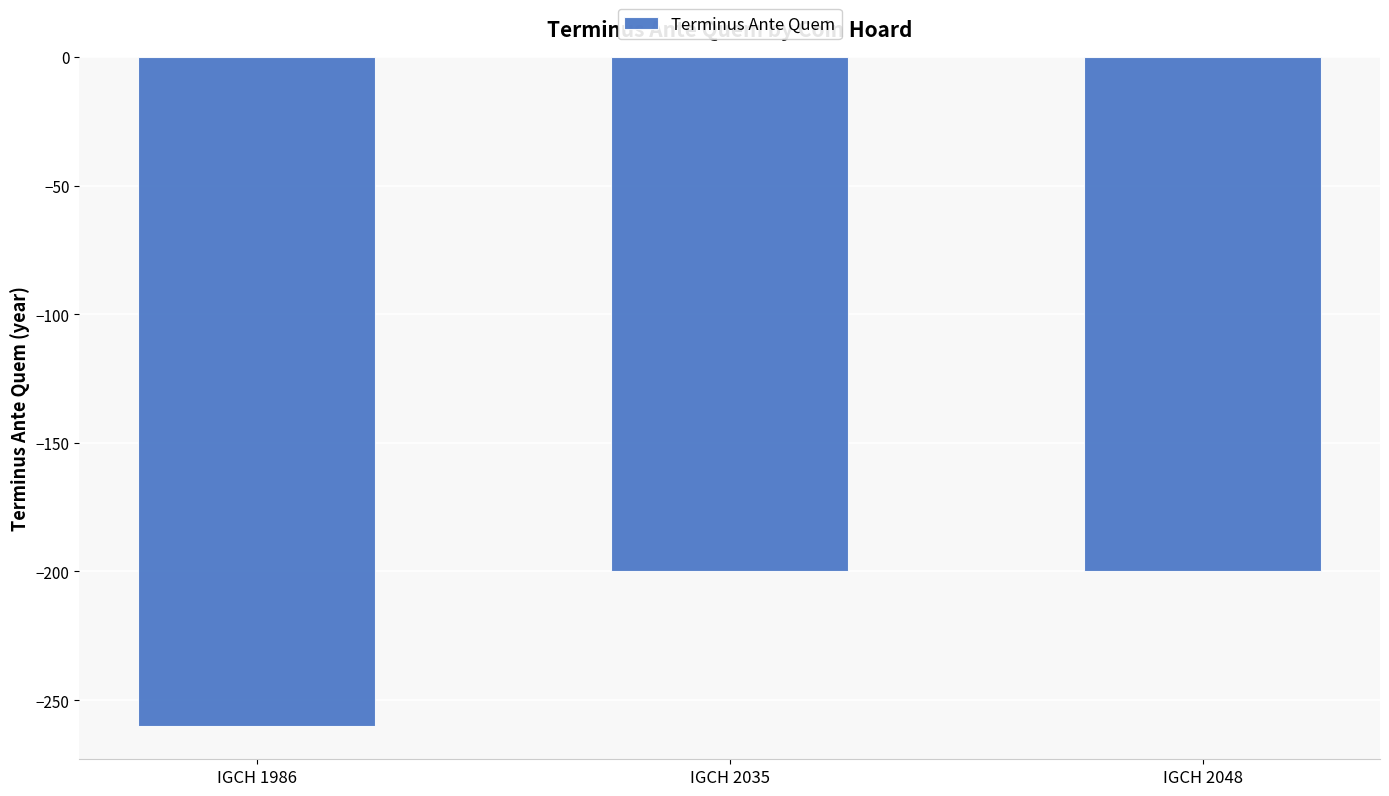

How many values are between -260 and -200?

3